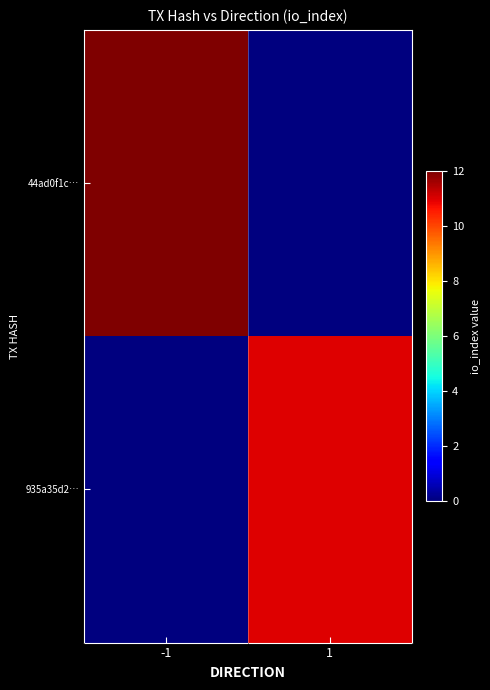

Reading right to left, extract all data points from this chart.

44ad0f1c…: 1=0	-1=12
935a35d2…: 1=11	-1=0